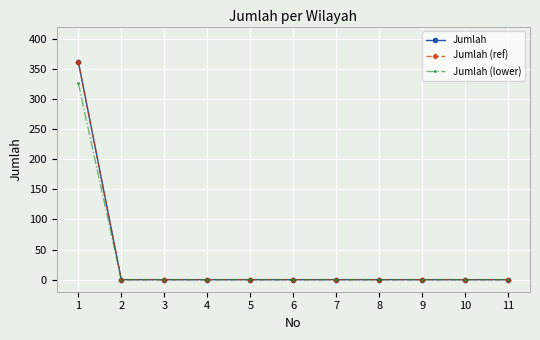

Is this an area chart (filled region under the line)?

No